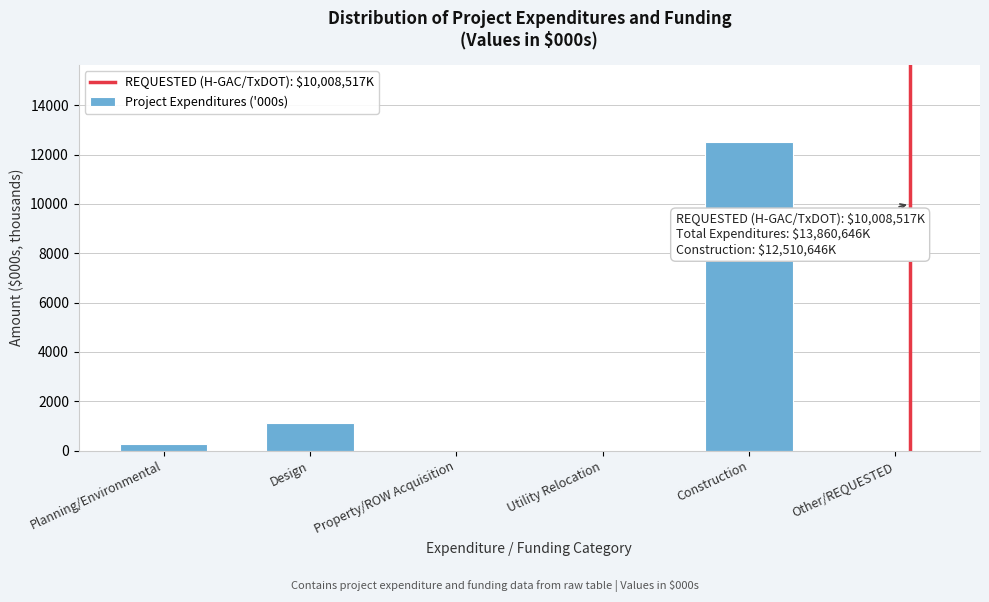

Reading left to right, list all the values displayed in this chart.

Planning/Environmental=250.0	Design=1100.0	Property/ROW Acquisition=0.0	Utility Relocation=0.0	Construction=12510.6	Other/REQUESTED=0.0